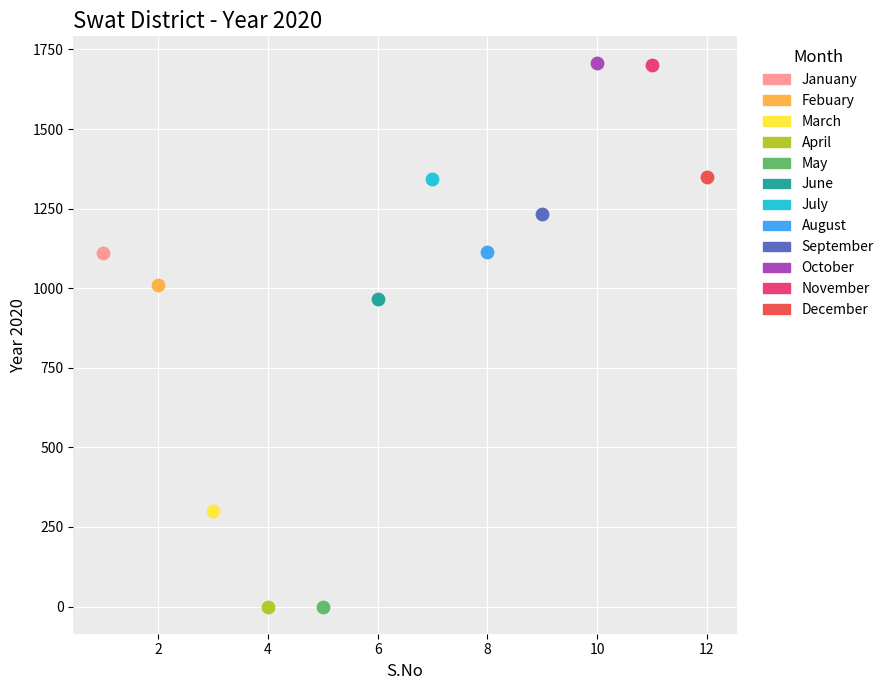

What are all the series names shown in the legend?

Januany, Febuary, March, April, May, June, July, August, September, October, November, December